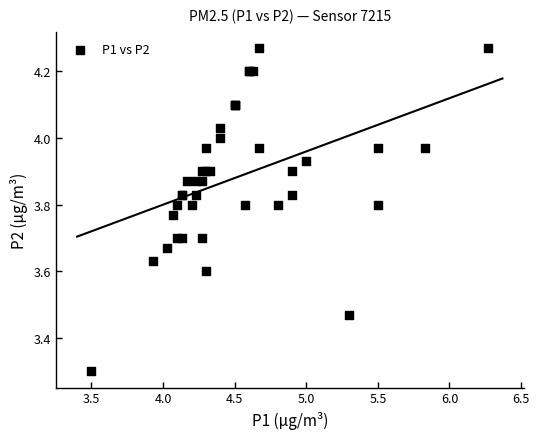

What Y value in the scatter plot is closest to 3?

3.3